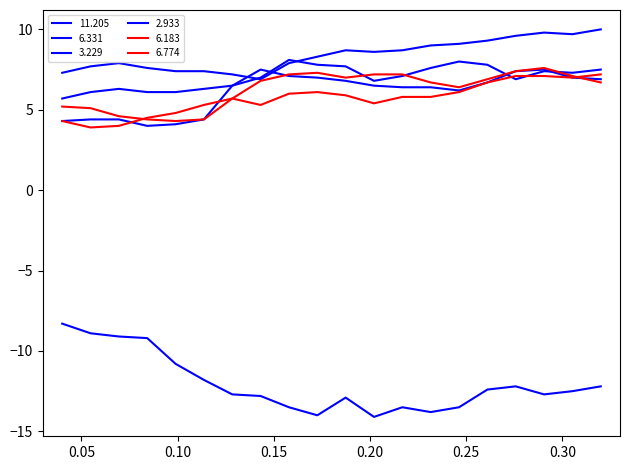

How many lines are shown in the chart?

6